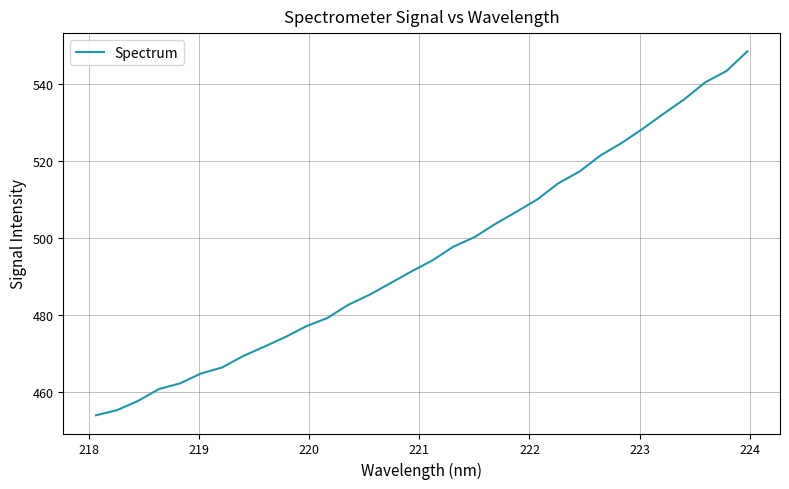

Reading right to left, what are all the values shown in this chart?

548.6	543.4	540.5	536.1	532.3	528.4	524.7	521.5	517.3	514.3	510.1	506.9	503.7	500.3	497.8	494.2	491.4	488.3	485.3	482.7	479.3	477.1	474.3	471.8	469.4	466.4	464.9	462.3	460.8	457.7	455.3	454.0